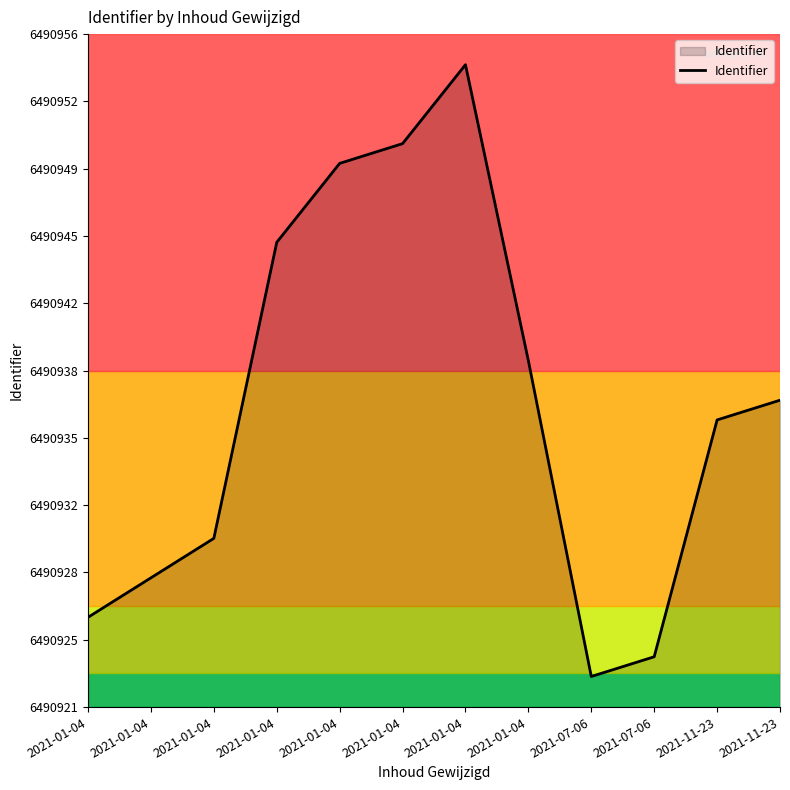

Does the chart display data point markers on the line(s)?

No